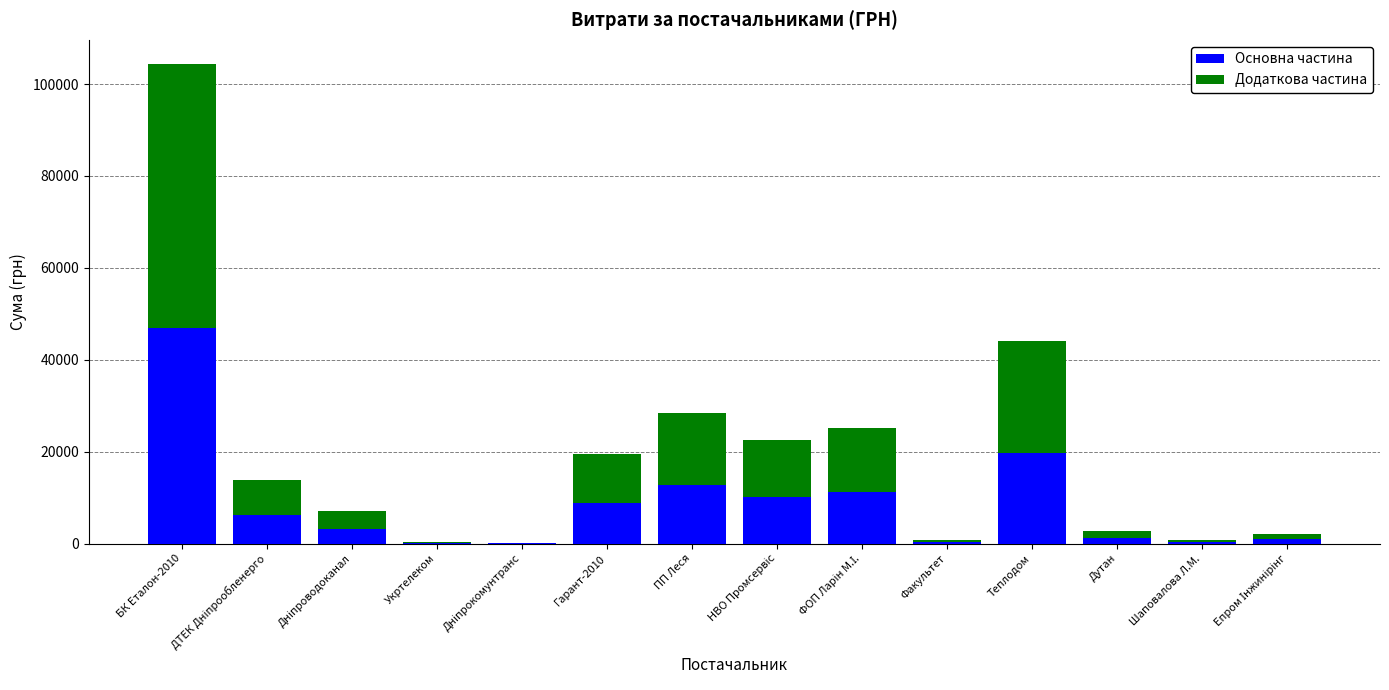

Which category has the highest value in the Основна частина series?

БК Еталон-2010